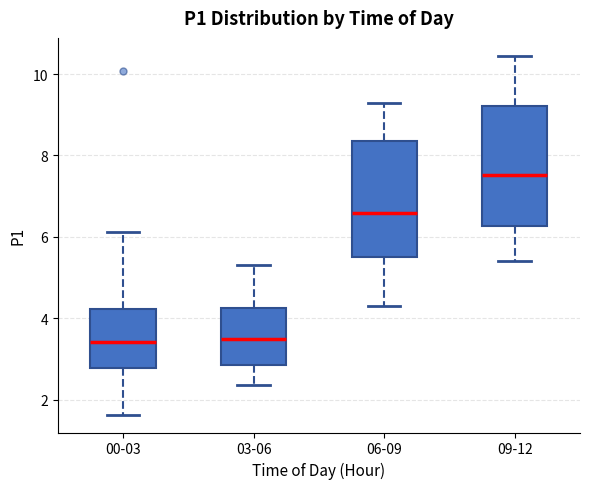

Which box has the highest median line?

09-12